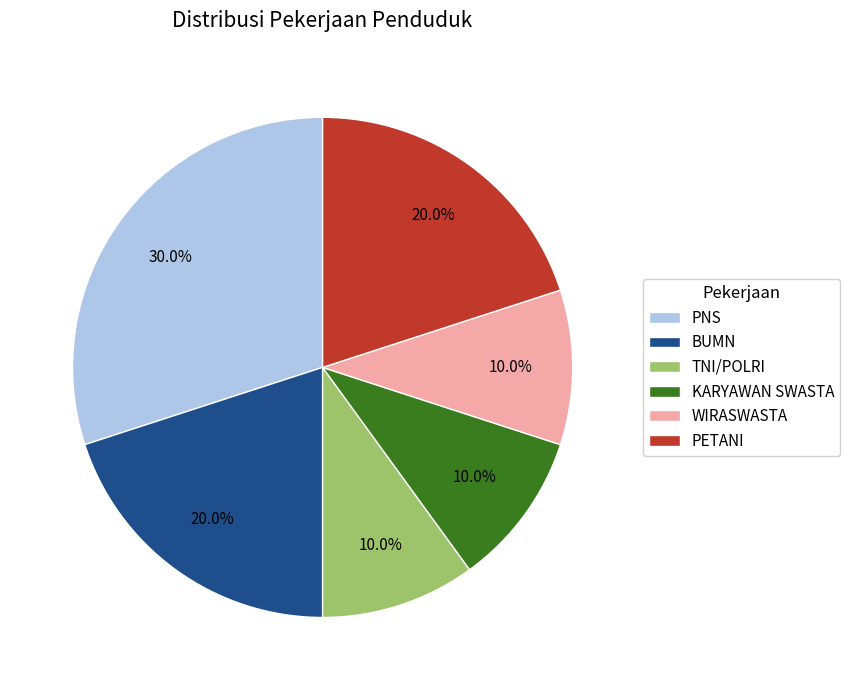

Count the number of slices in the pie.

6